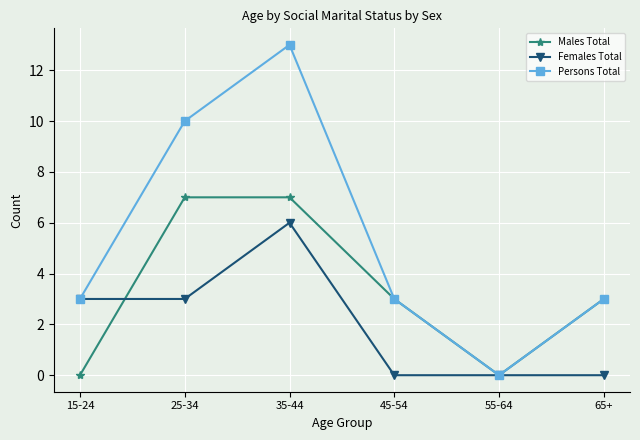

What is the difference between the maximum and minimum values in the Males Total series?

7